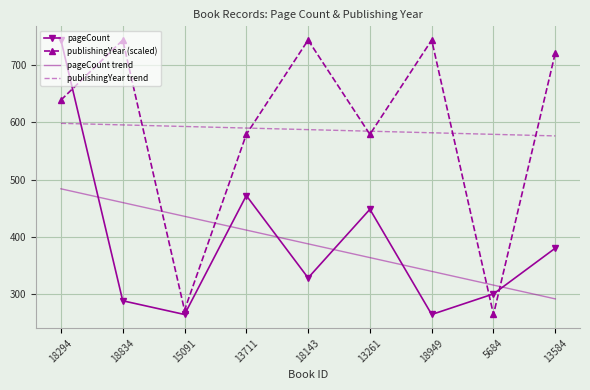

After their last crossing, which series has the higher values: pageCount trend or pageCount?

pageCount